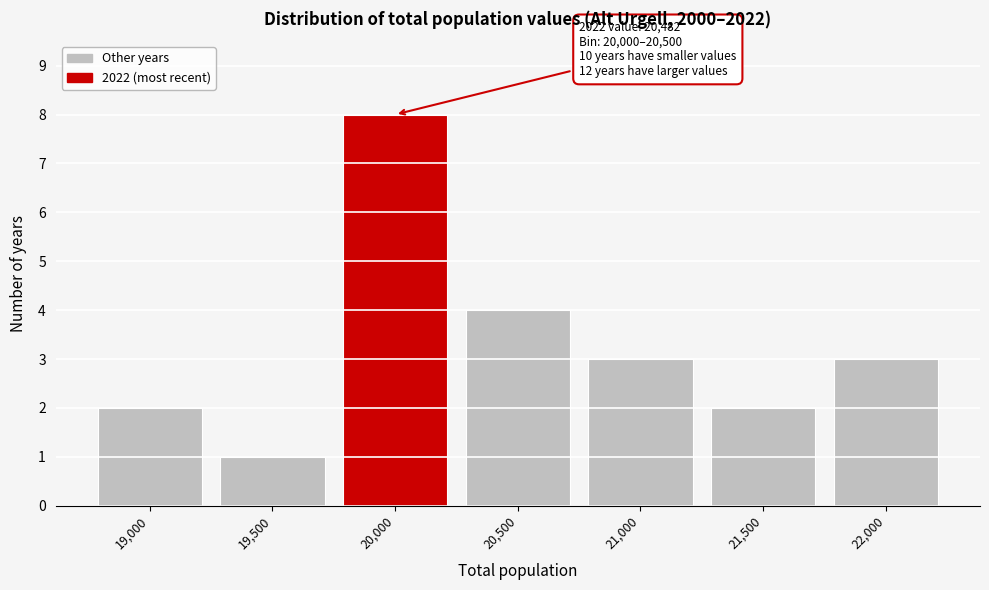

Reading left to right, extract all data points from this chart.

2	1	8	4	3	2	3